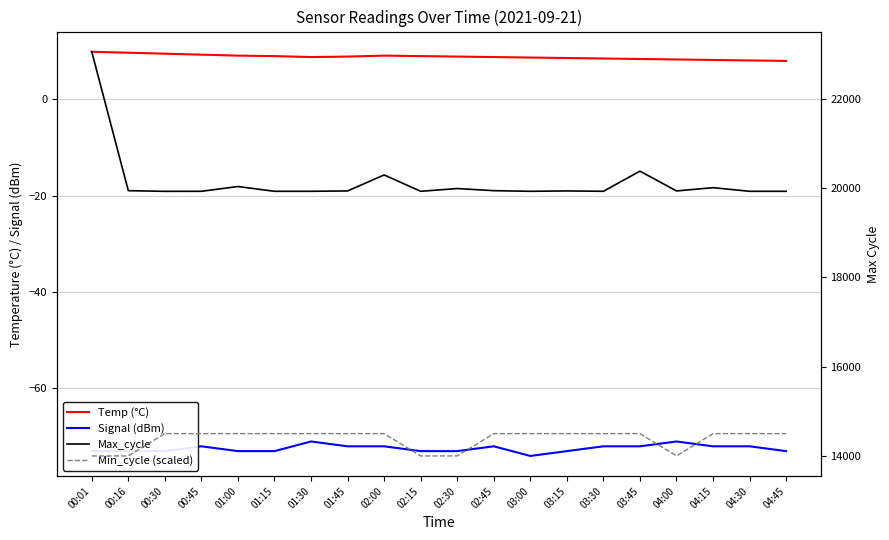

The value of Temp (°C) at 00:45 is 2.4. True or false?

False